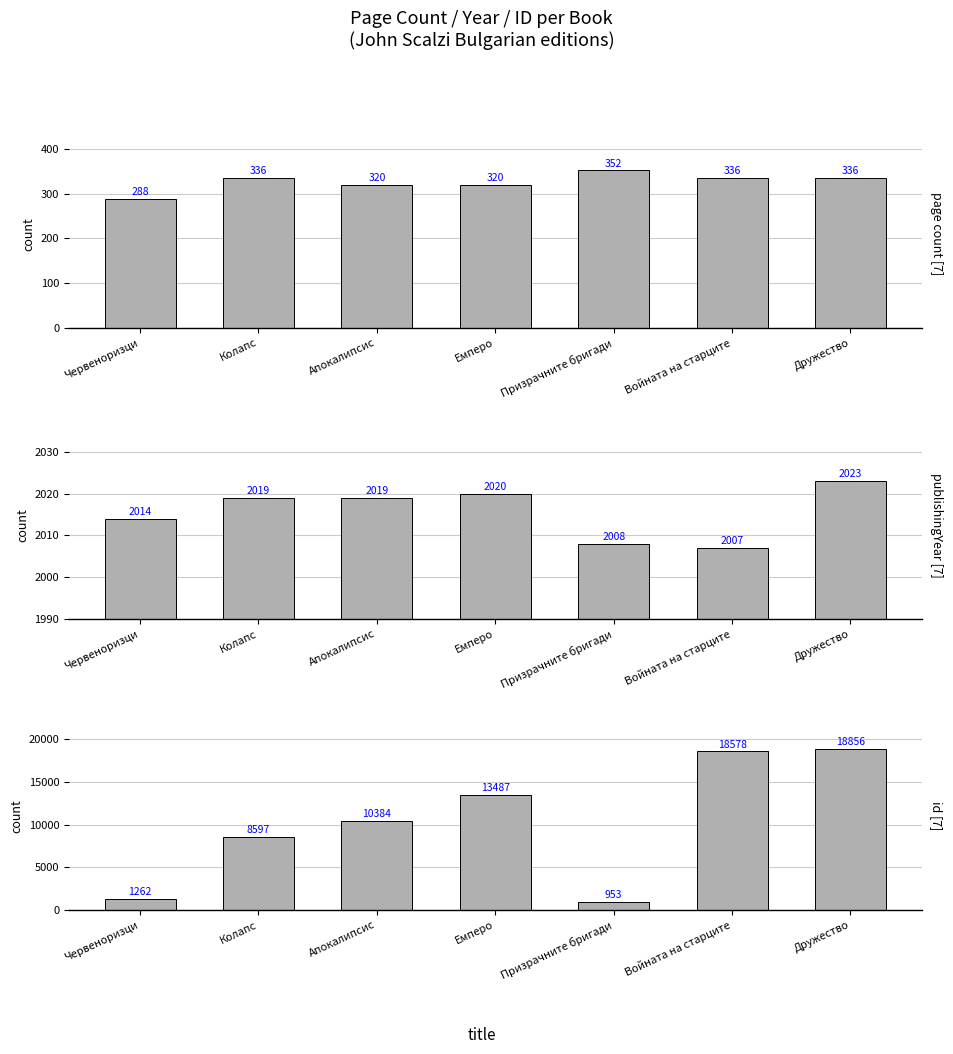

At which label does publishingYear reach its minimum?

Войната на старците